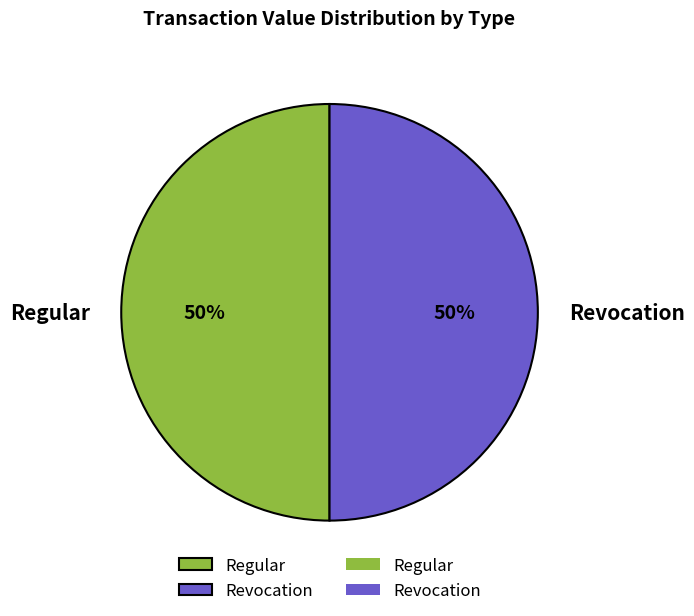

The Revocation slice represents 50% of the pie. True or false?

True